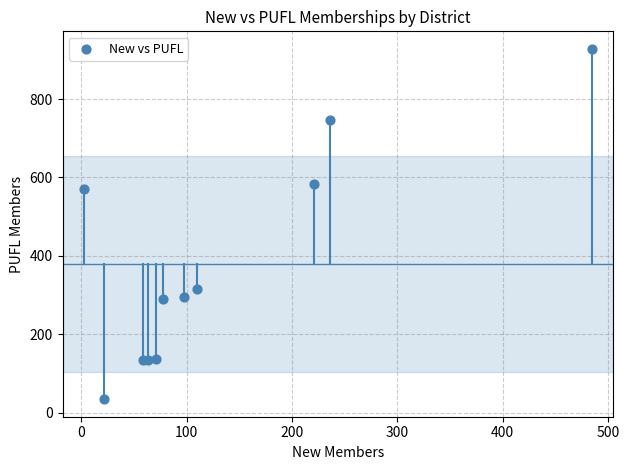

What Y value in the scatter plot is closest to 481?

571